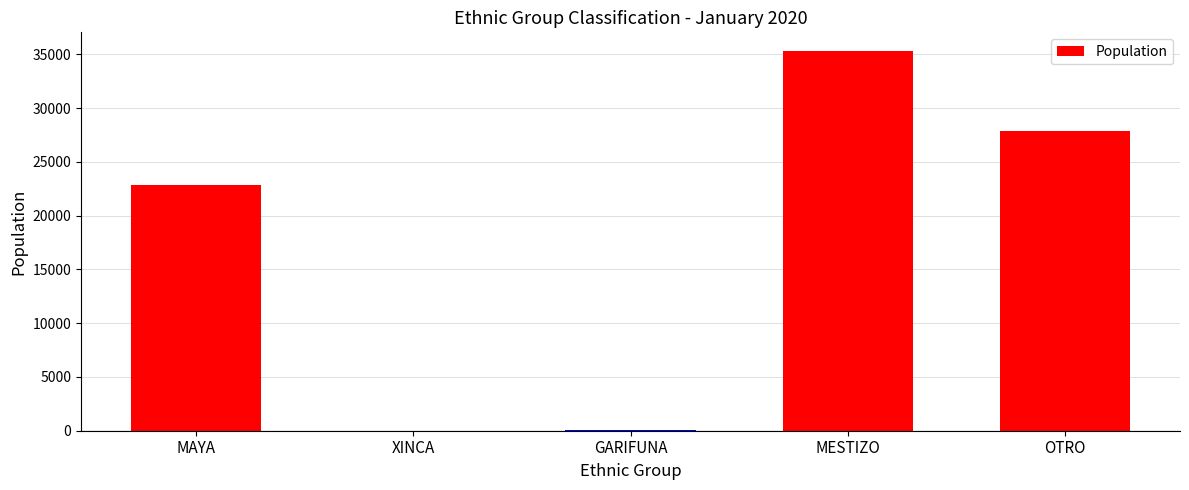

Count the number of data series in this chart.

1